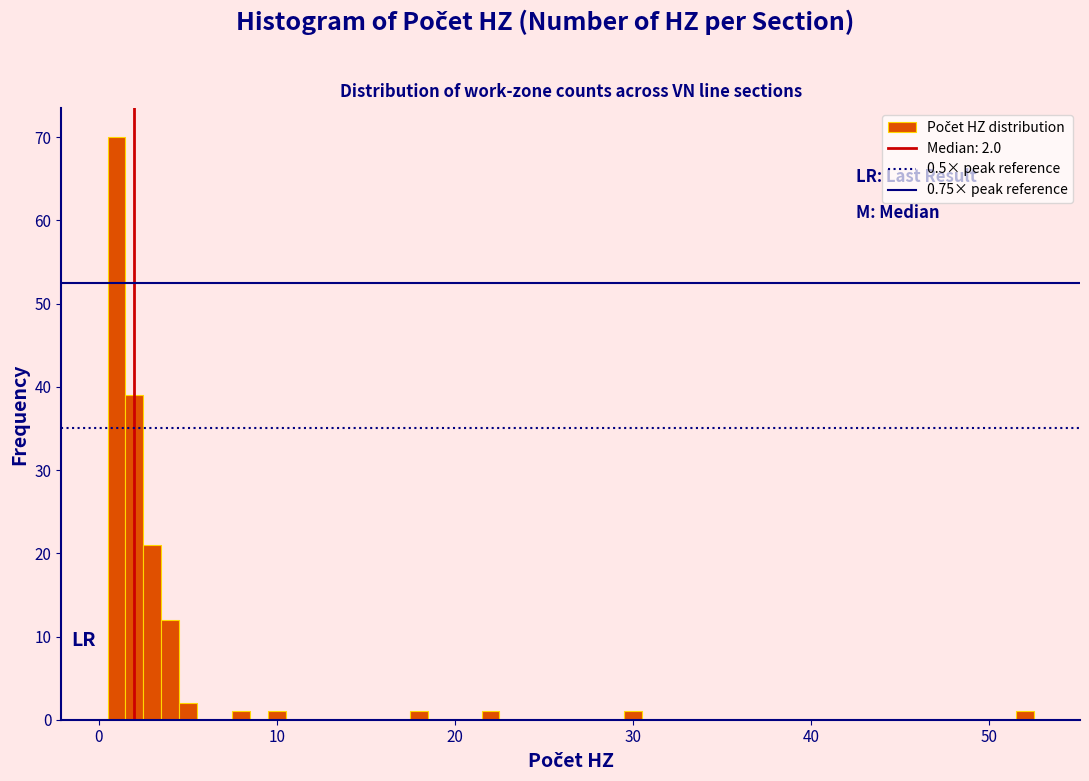

Read against the x-axis, roughly where is the centre of the tallest bar?

1